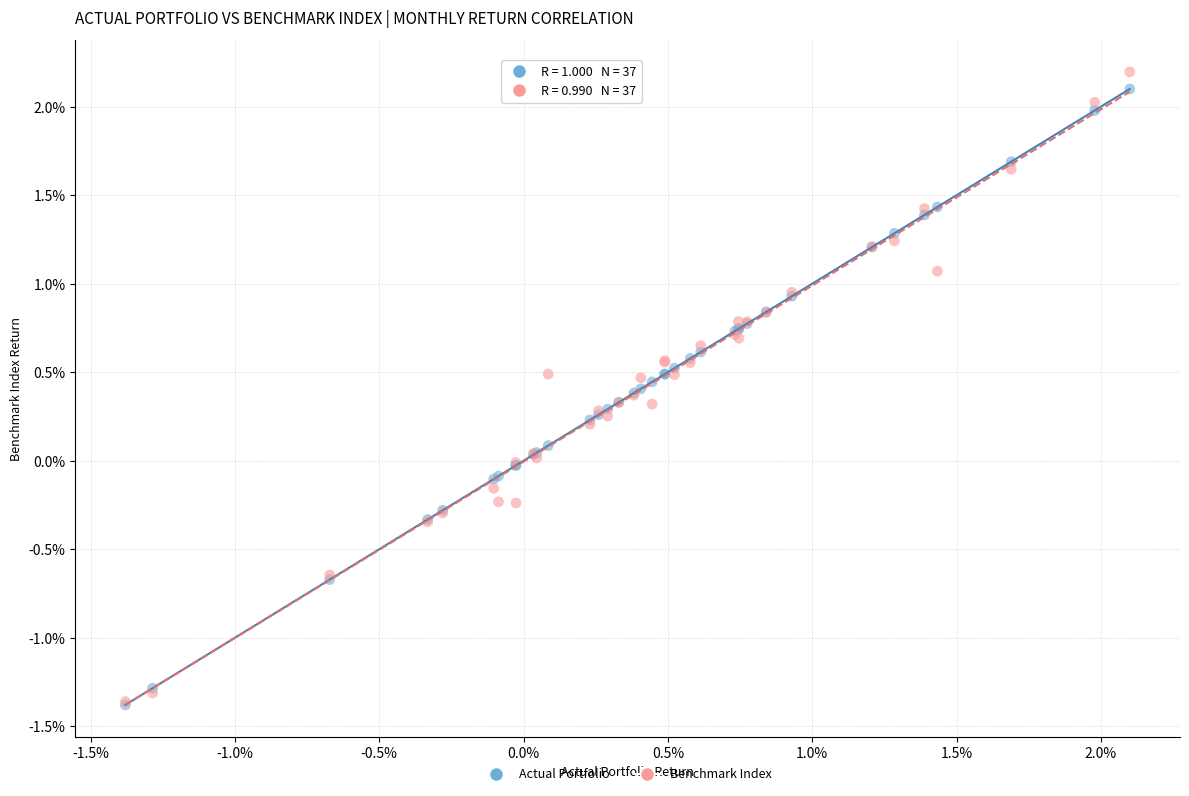

Which series has the largest Y range (max minus min)?

Benchmark Index